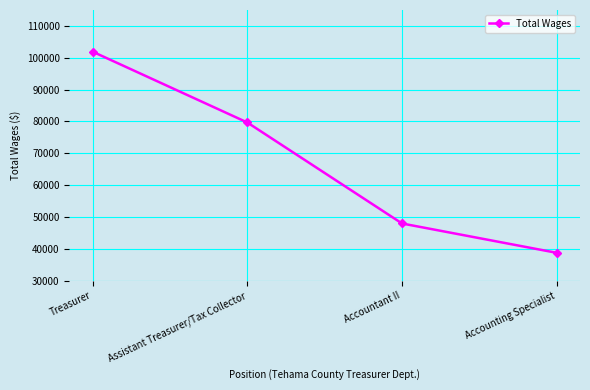

Which category has the lowest value across all series?

Accounting Specialist